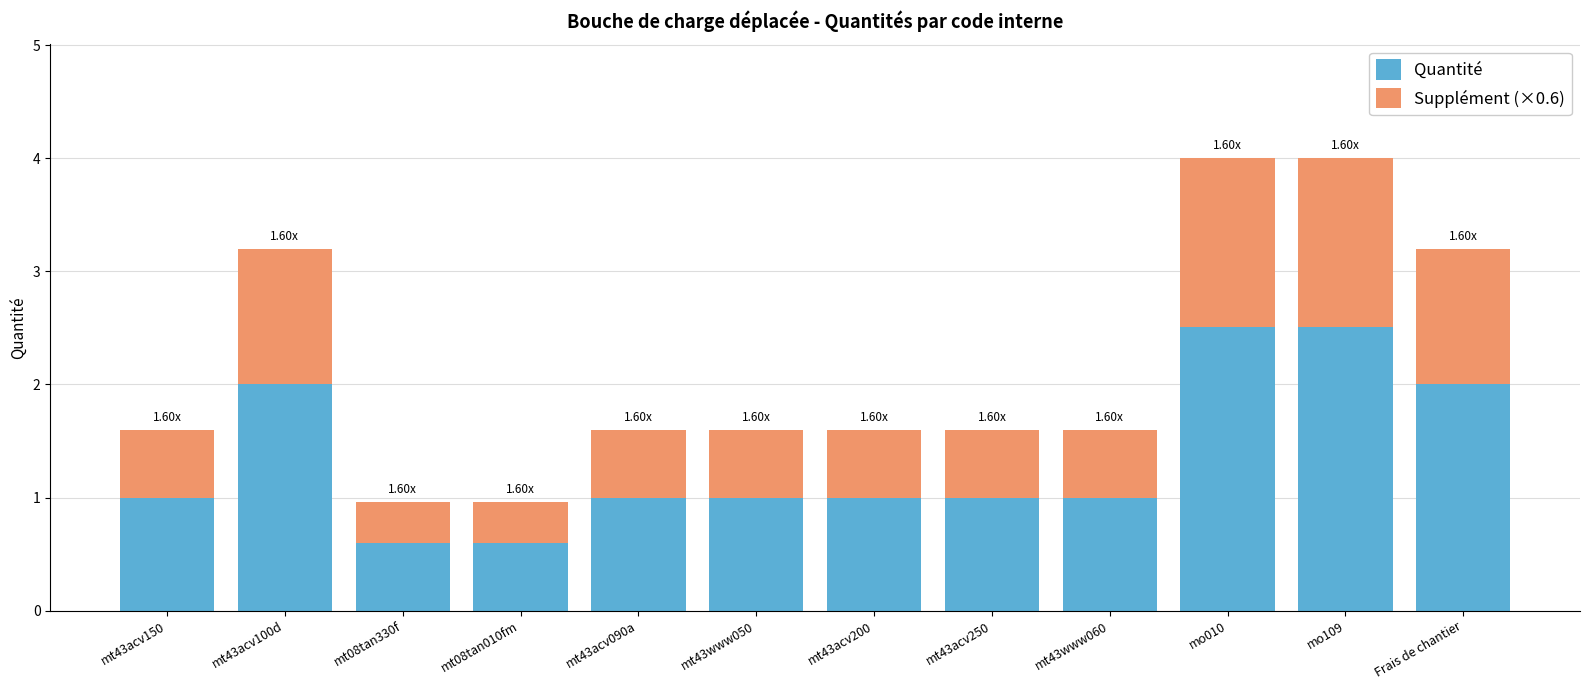

Is it true that Quantité equals 1.0 at mt43www050?

True